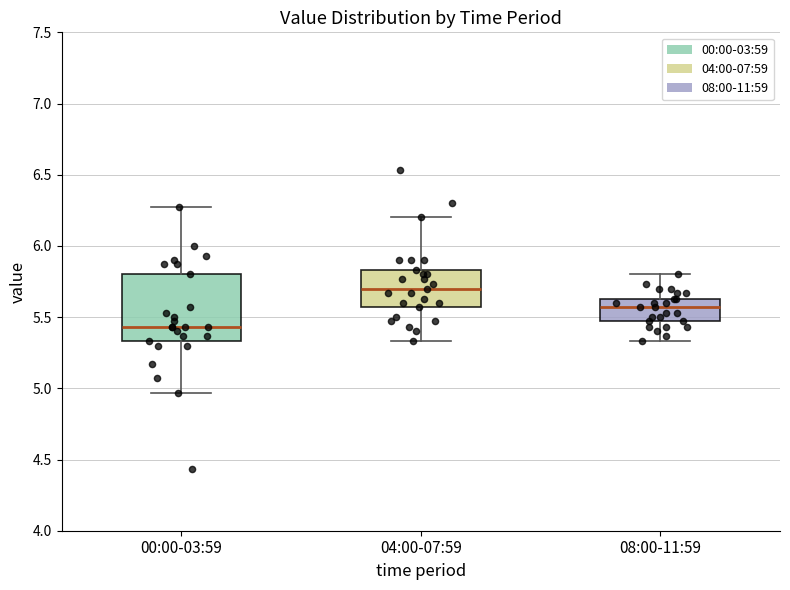

Which box has the lowest median line?

00:00-03:59